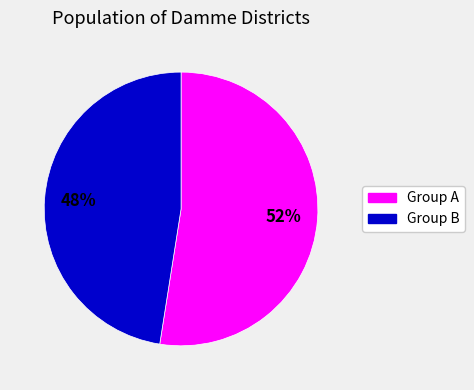

To the nearest percent, what is the average slice percentage?

50%